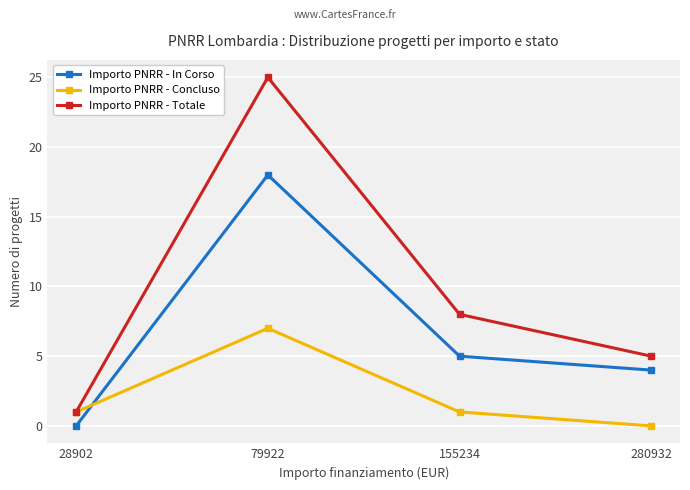

What is the value of the Importo PNRR - Concluso point at the 3rd from the left?

1